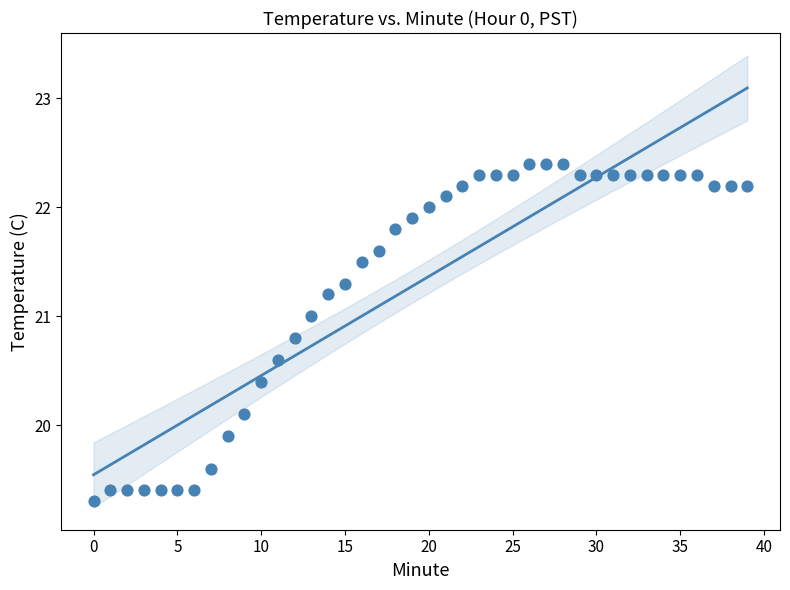

What is the range of Y values (max minus min)?

3.1